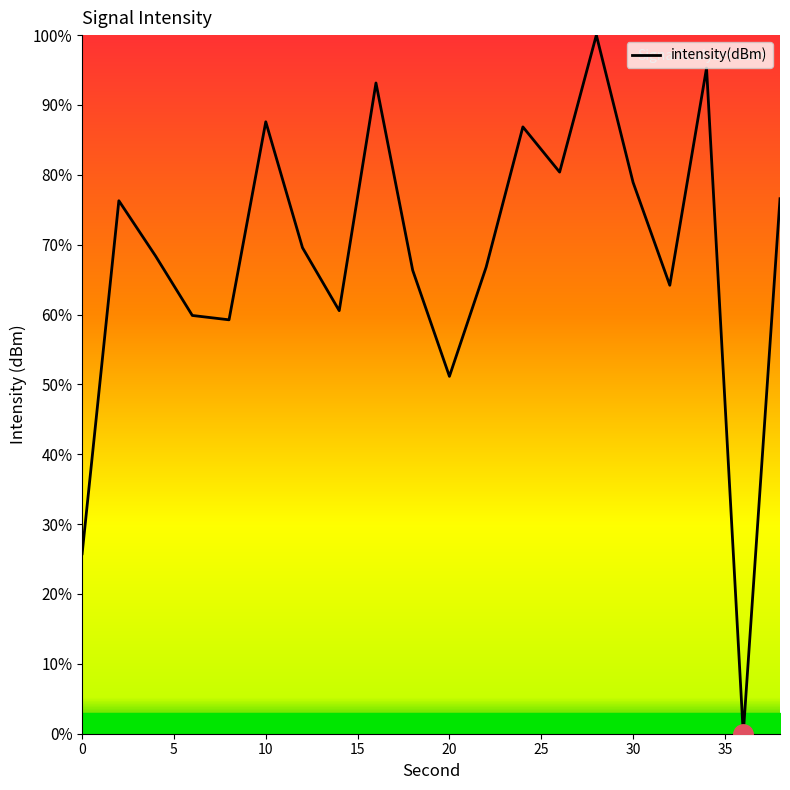

What is the difference between the maximum and minimum values?

100.0